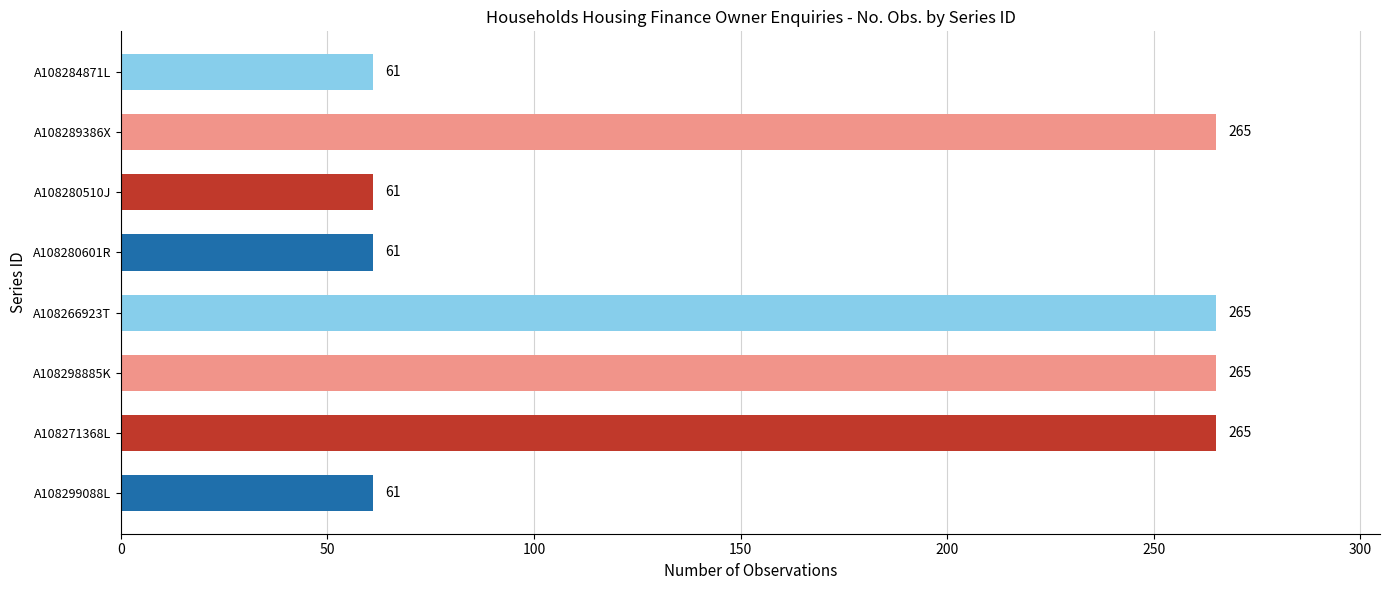

How many values are between 61 and 265?

8